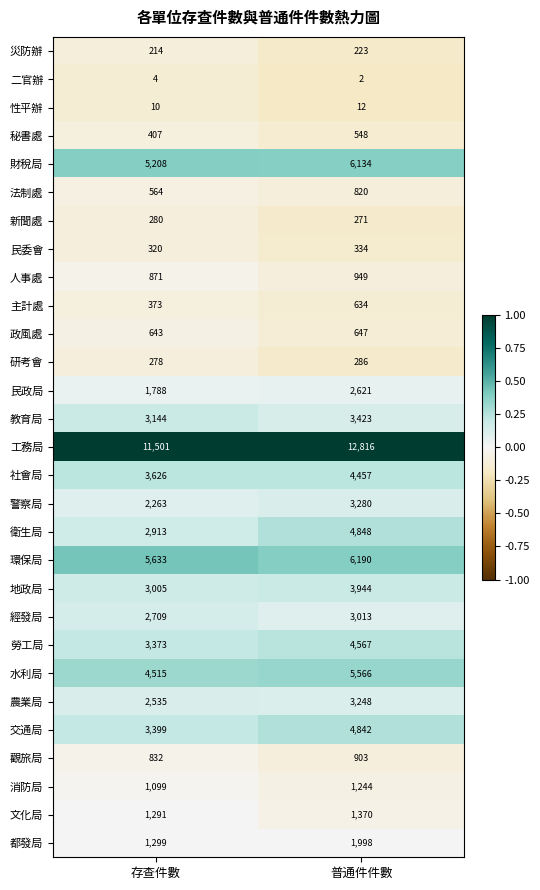

Which category has the lowest value across all series?

普通件件數